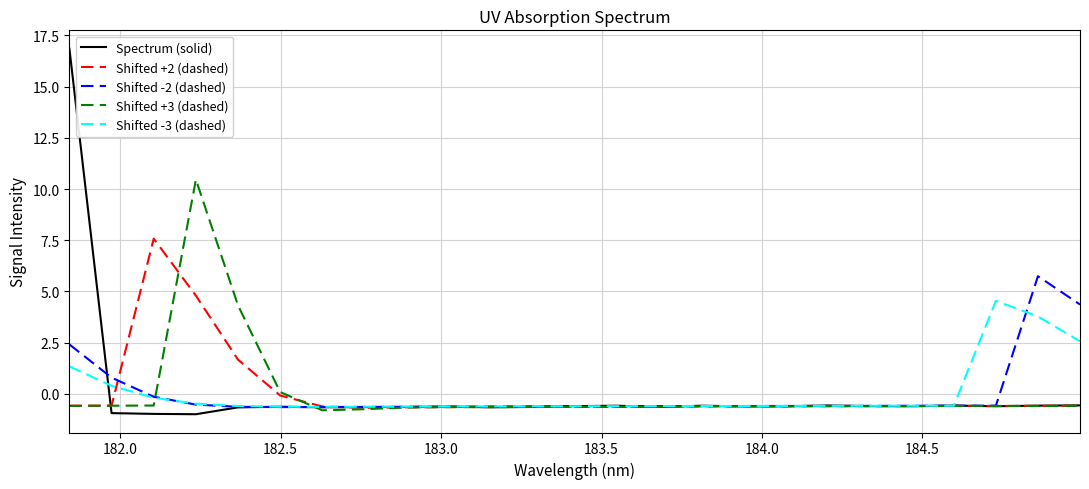

List the series in order of their peak value, lowest first.

Shifted -3 (dashed), Shifted -2 (dashed), Shifted +2 (dashed), Shifted +3 (dashed), Spectrum (solid)